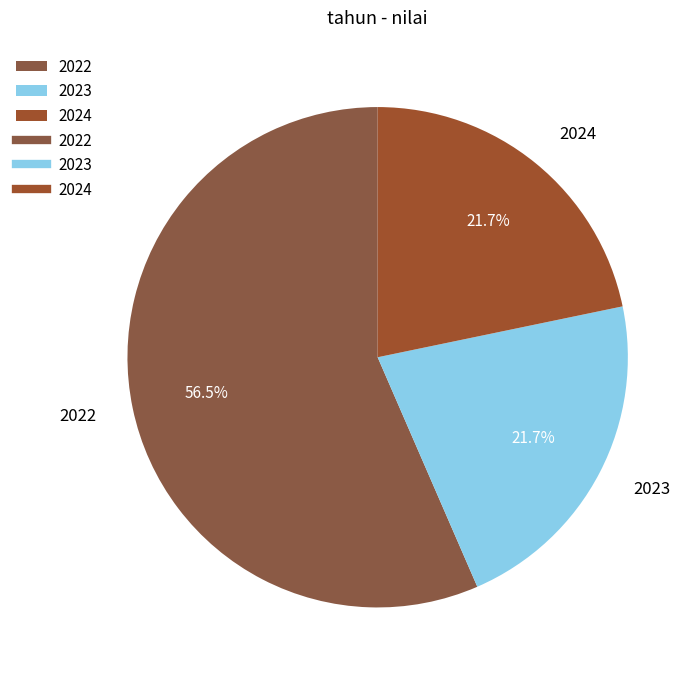

True or false: 2022 accounts for 49% of the total.

False